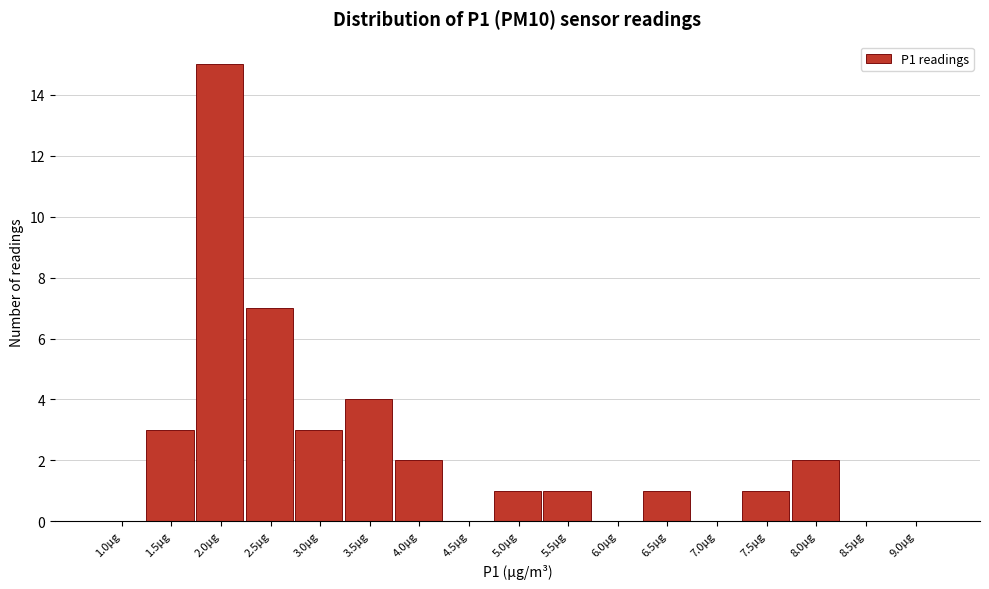

Reading left to right, list all the values displayed in this chart.

1.0µg=0	1.5µg=3	2.0µg=15	2.5µg=7	3.0µg=3	3.5µg=4	4.0µg=2	4.5µg=0	5.0µg=1	5.5µg=1	6.0µg=0	6.5µg=1	7.0µg=0	7.5µg=1	8.0µg=2	8.5µg=0	9.0µg=0